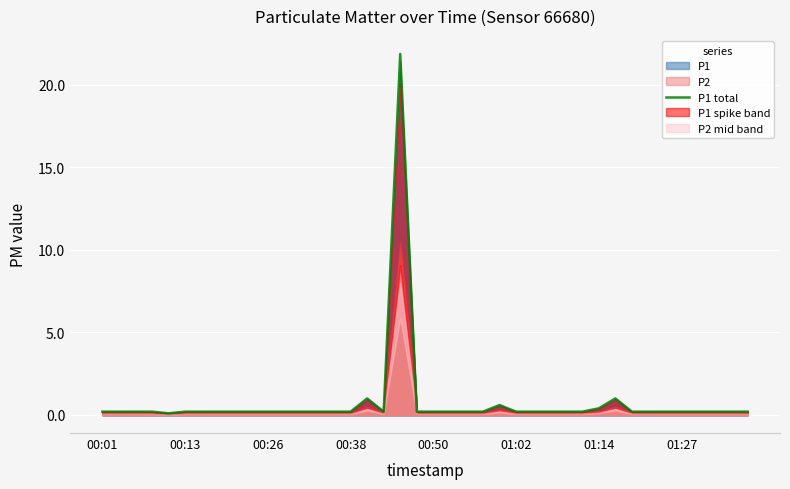

At which category does the data reach its first local peak?

16